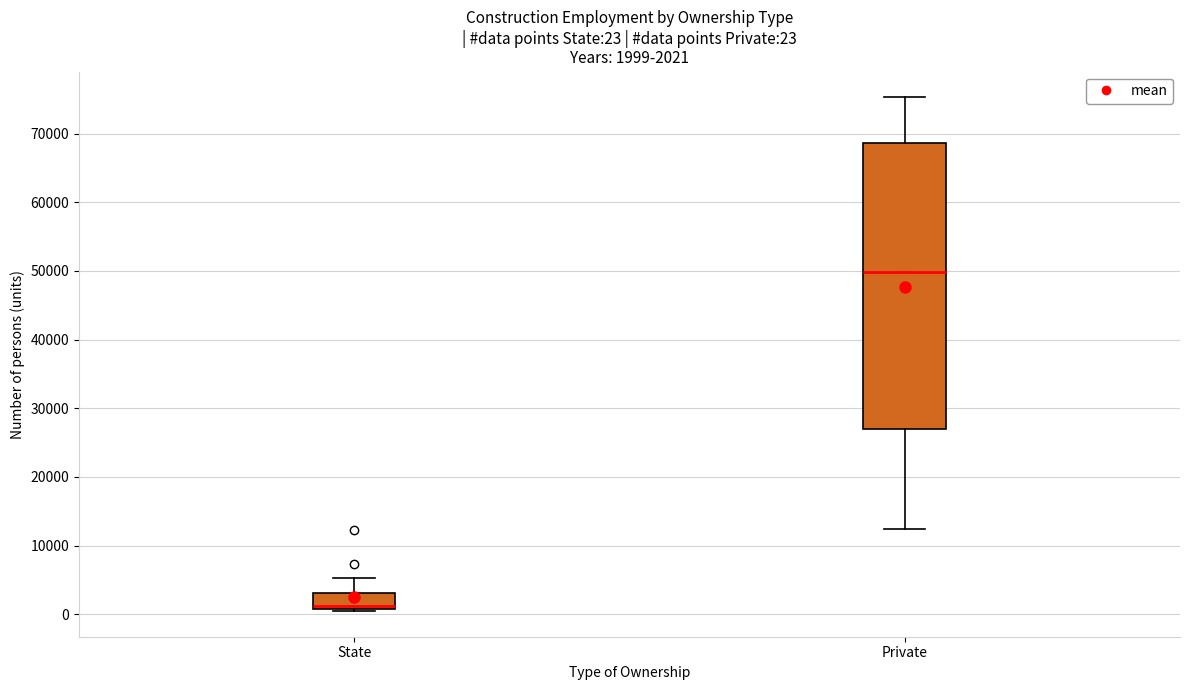

Which box's median line is the lowest?

State